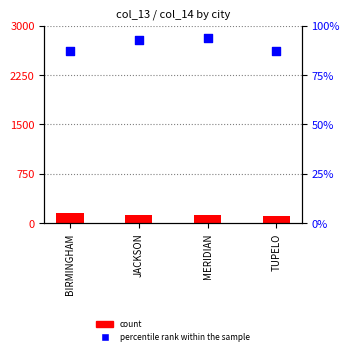

Which series contains the lowest Y value?

percentile rank within the sample